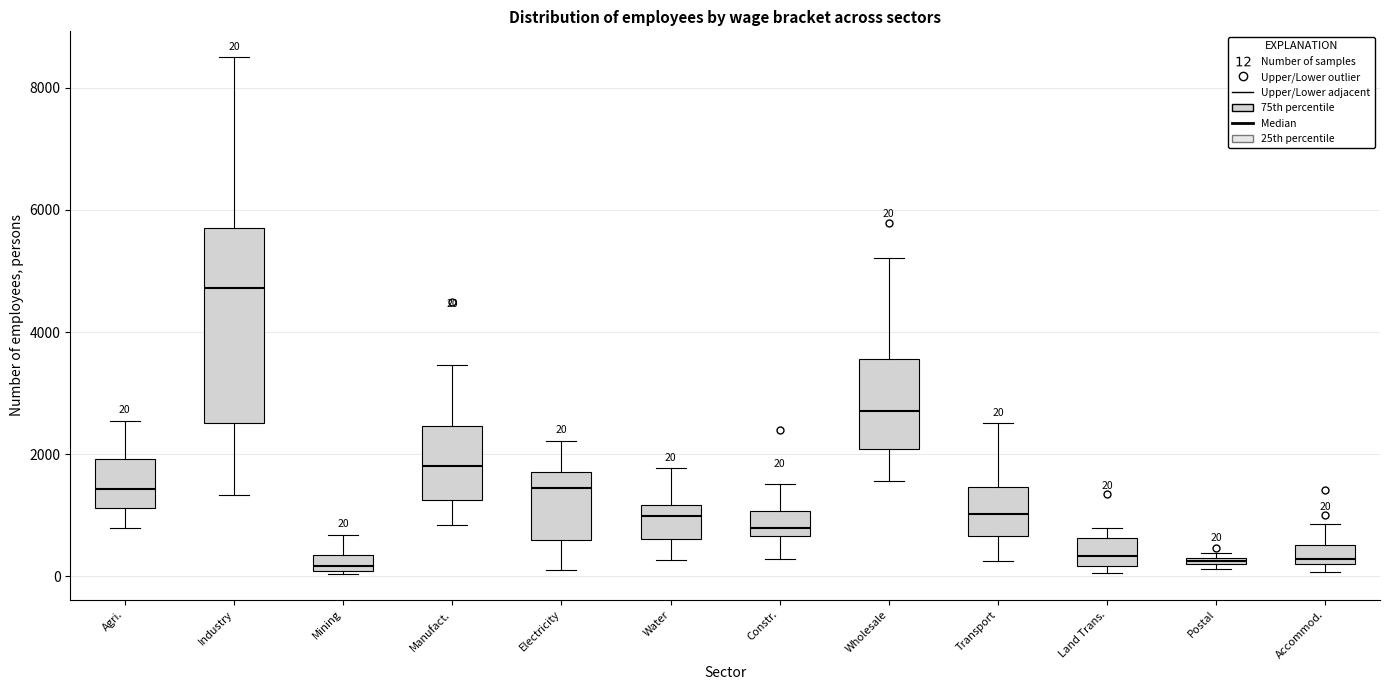

Which box is the tallest, from its lower edge to its upper edge?

Industry